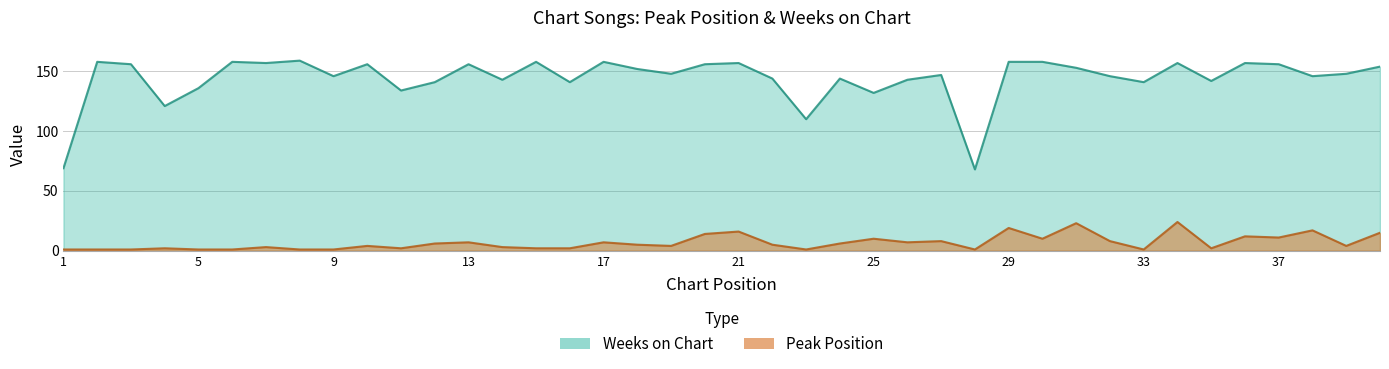

List the labels in order of Peak Position value, smallest first.

1, 2, 3, 5, 6, 8, 9, 23, 28, 33, 4, 11, 15, 16, 35, 7, 14, 10, 19, 39, 18, 22, 12, 24, 13, 17, 26, 27, 32, 25, 30, 37, 36, 20, 40, 21, 38, 29, 31, 34